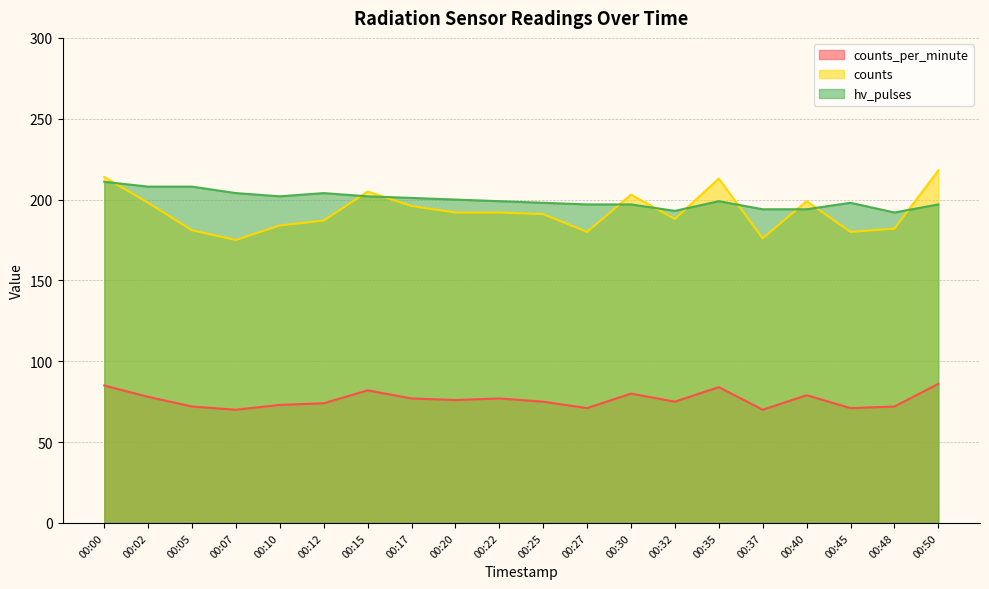

Reading left to right, transcribe all the data shown in this chart.

counts_per_minute: 00:00=85	00:02=78	00:05=72	00:07=70	00:10=73	00:12=74	00:15=82	00:17=77	00:20=76	00:22=77	00:25=75	00:27=71	00:30=80	00:32=75	00:35=84	00:37=70	00:40=79	00:45=71	00:48=72	00:50=86
counts: 00:00=214	00:02=198	00:05=181	00:07=175	00:10=184	00:12=187	00:15=205	00:17=196	00:20=192	00:22=192	00:25=191	00:27=180	00:30=203	00:32=188	00:35=213	00:37=176	00:40=199	00:45=180	00:48=182	00:50=218
hv_pulses: 00:00=211	00:02=208	00:05=208	00:07=204	00:10=202	00:12=204	00:15=202	00:17=201	00:20=200	00:22=199	00:25=198	00:27=197	00:30=197	00:32=193	00:35=199	00:37=194	00:40=194	00:45=198	00:48=192	00:50=197